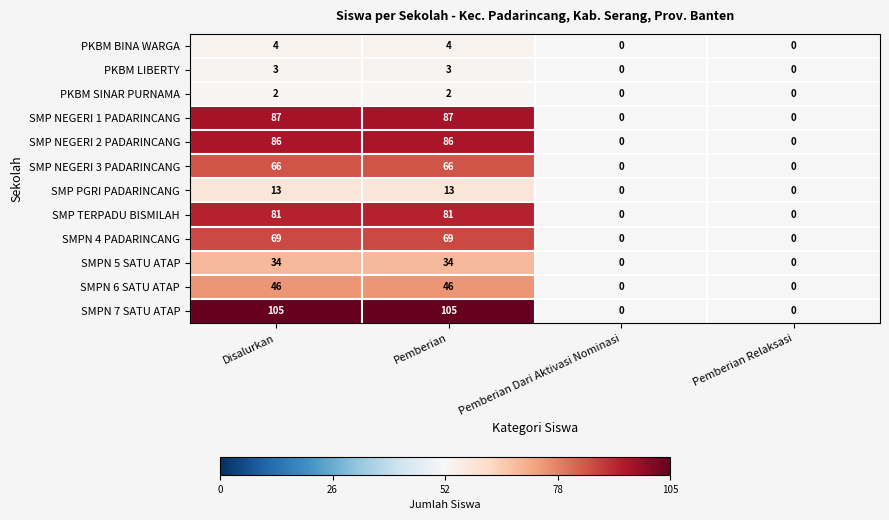

What is the approximate value of SMPN 5 SATU ATAP at Pemberian, to the nearest 10?

30